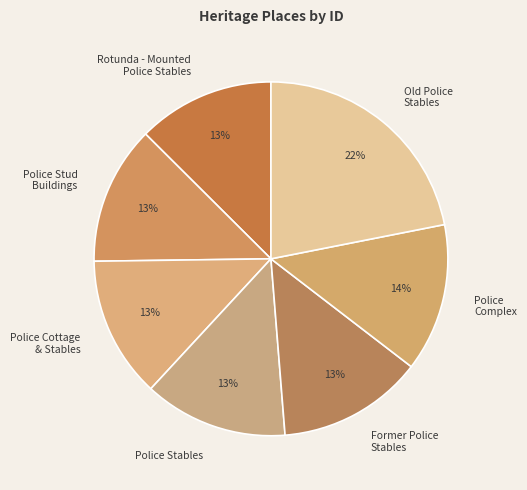

How many segments does this pie chart have?

7